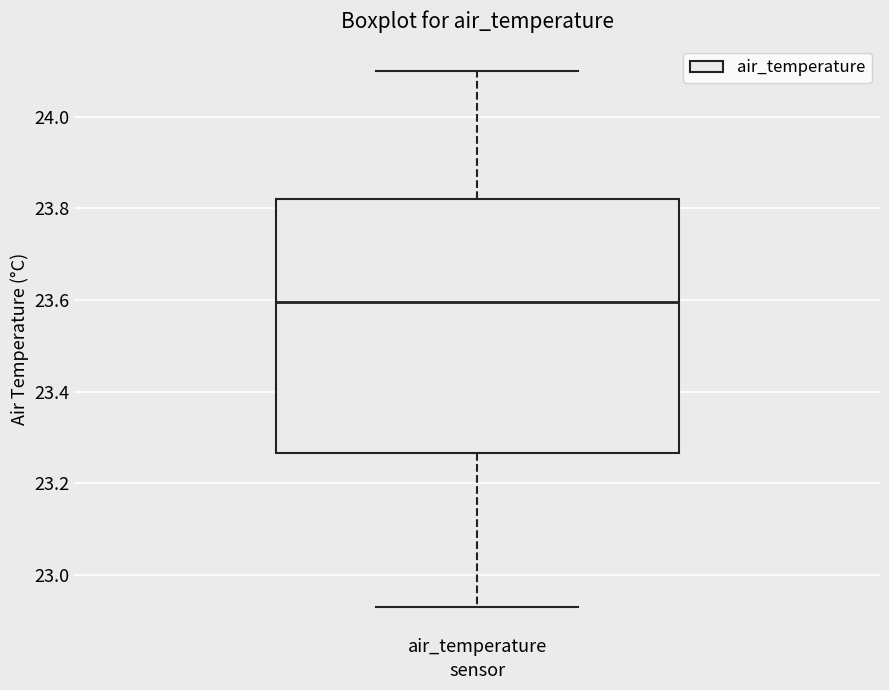

Where does the lower whisker of the box for air_temperature end on the y-axis? The values are not printed on the chart, so give them approximately, as read against the axis.

22.94